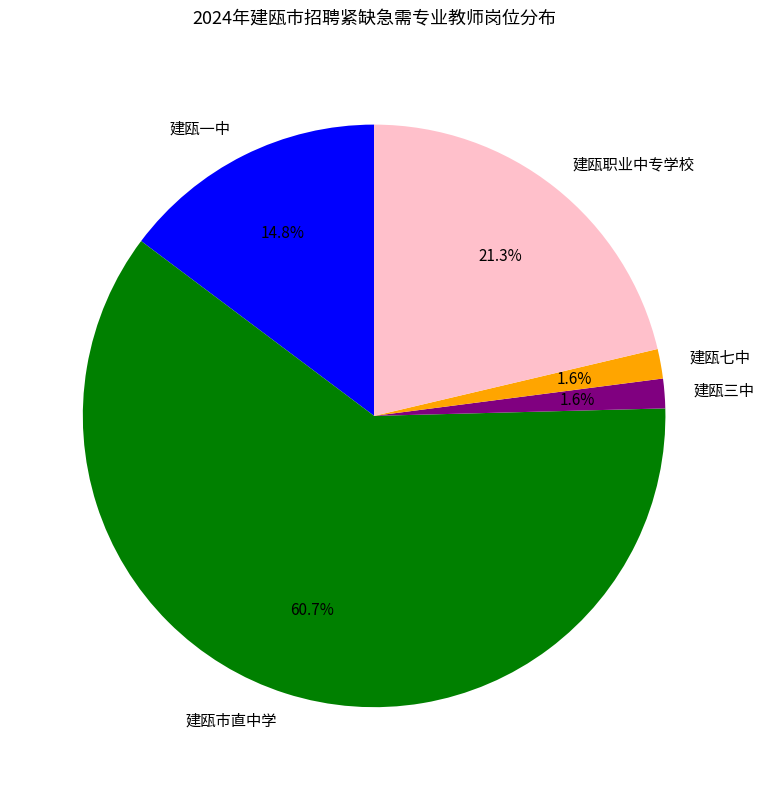

The 建瓯一中 slice represents 15% of the pie. True or false?

True